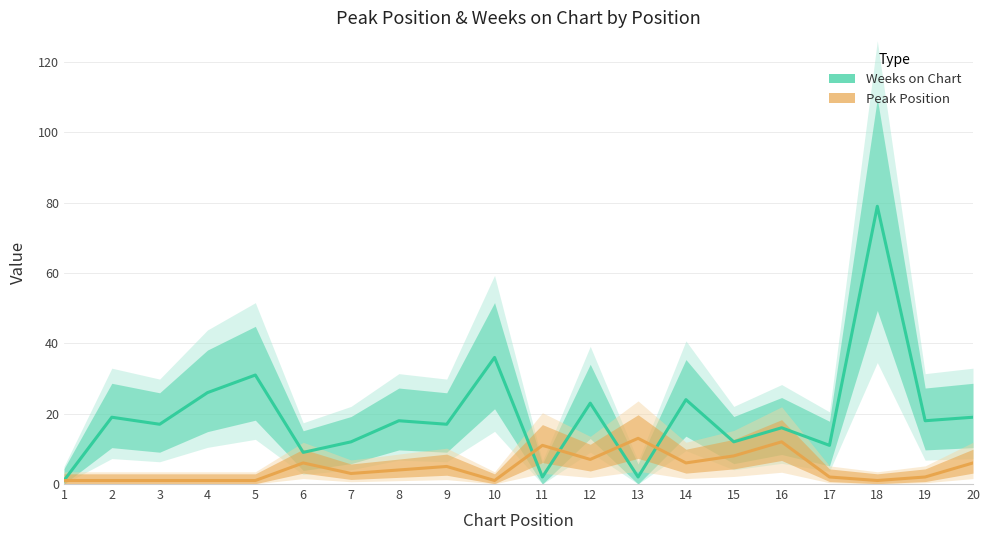

Is it true that Peak Position equals 2 at 5?

False